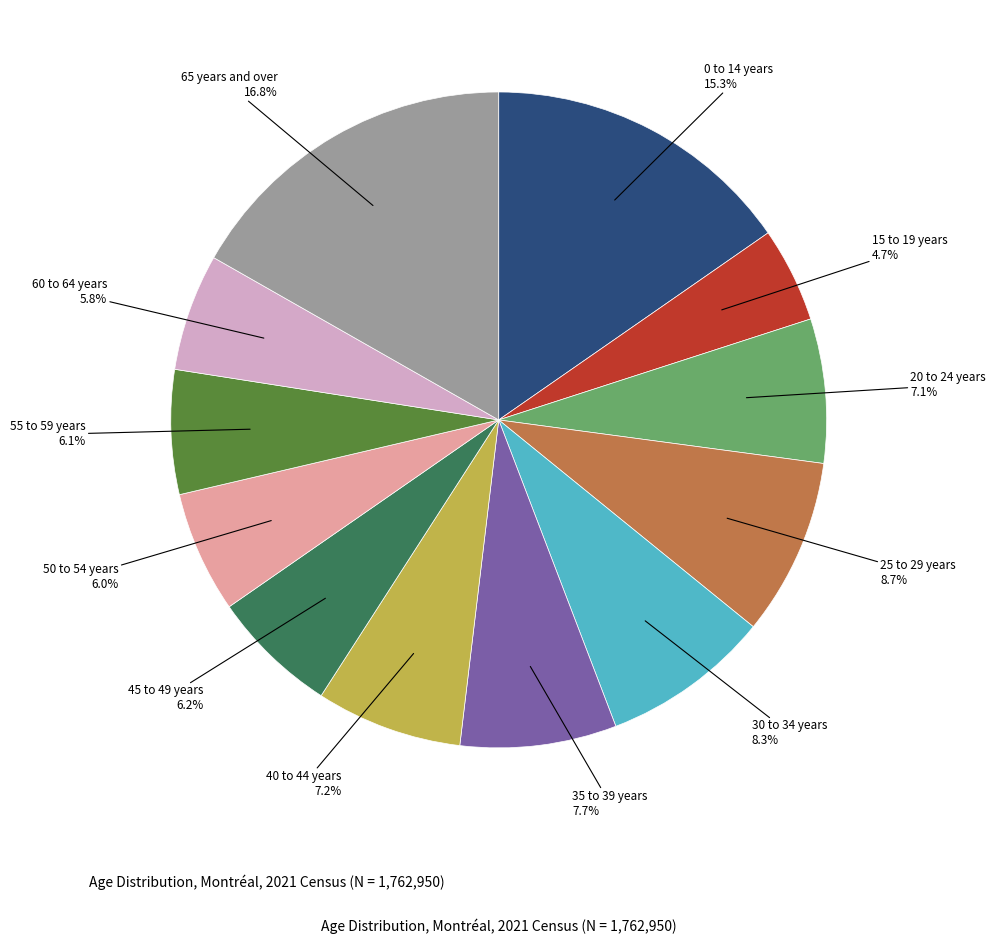

How many segments does this pie chart have?

12